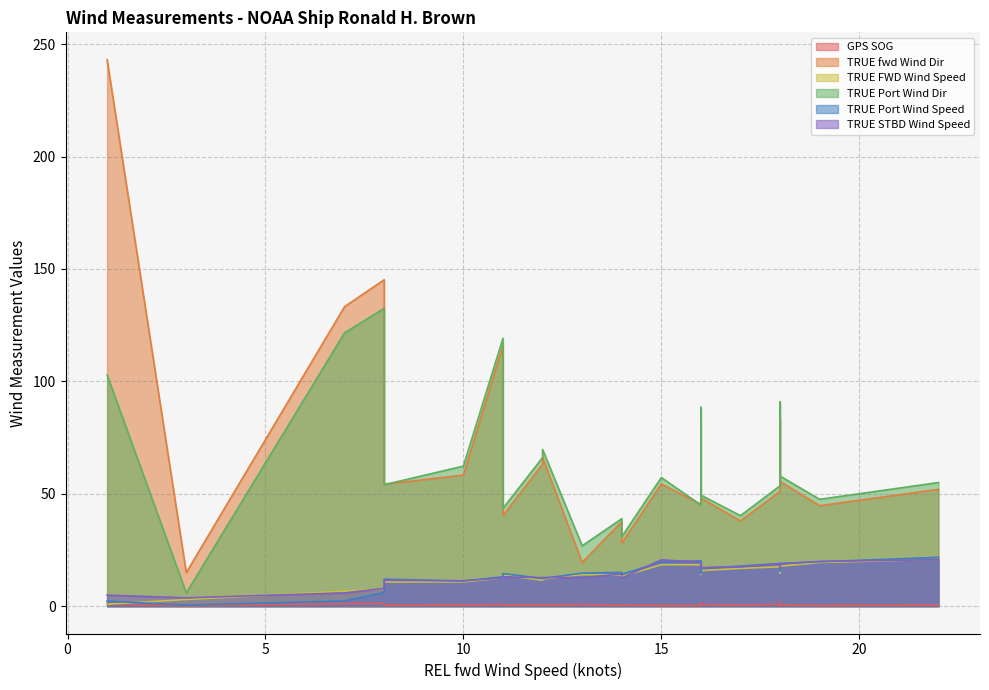

What is the difference between the maximum and minimum values in the TRUE STBD Wind Speed series?

17.0